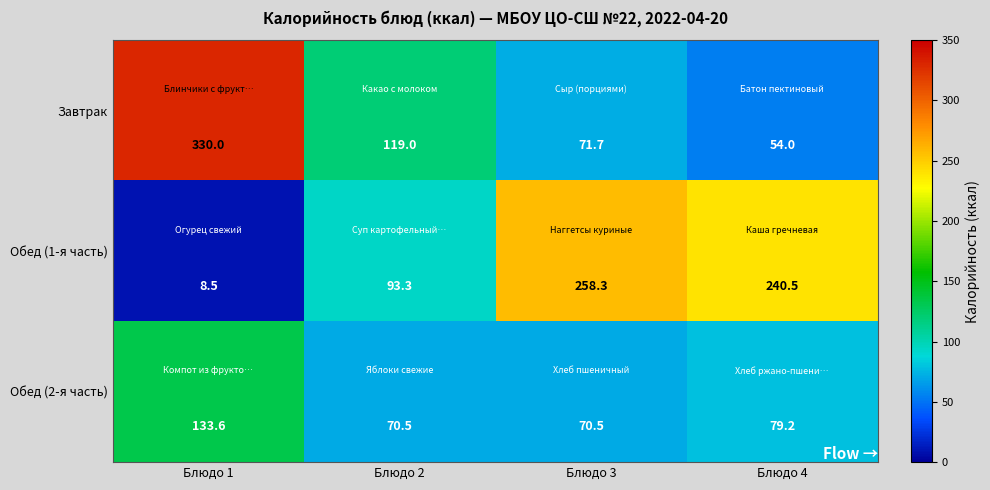

Which series has the largest total across all categories?

Обед (1-я часть)